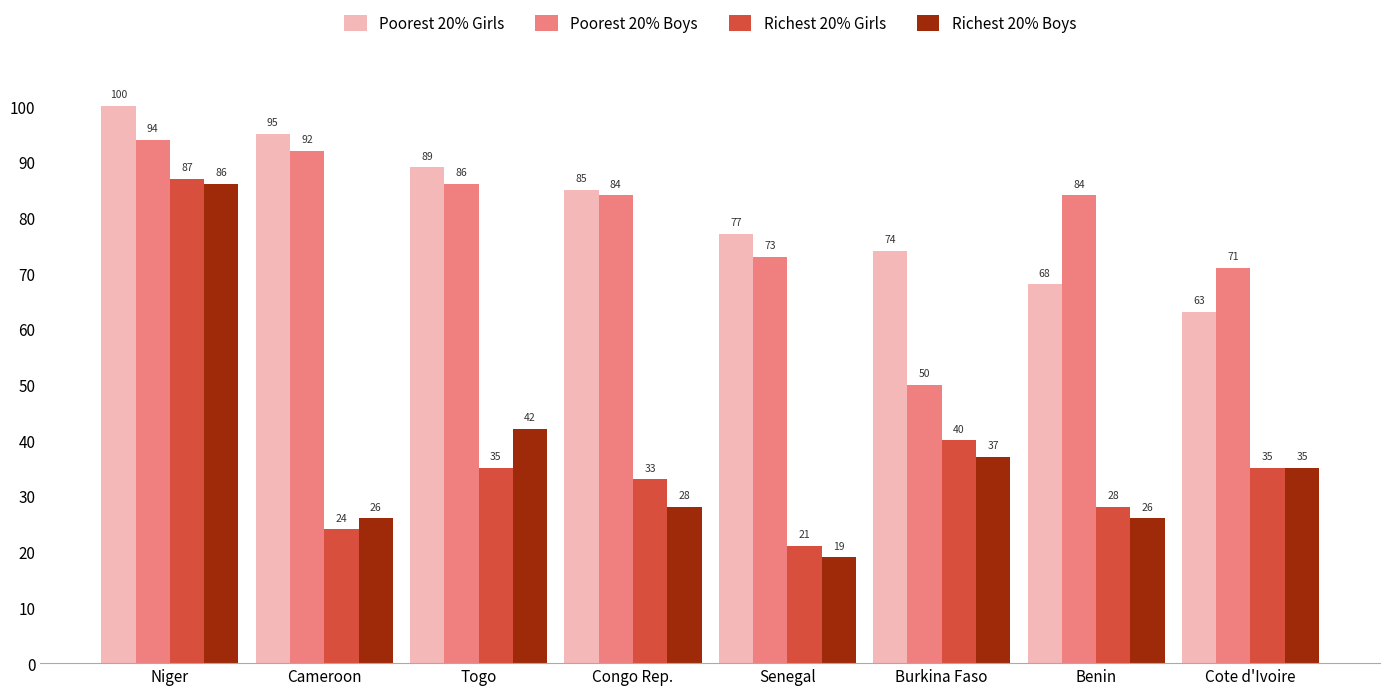

Where is Richest 20% Girls nearest to the value 54?

Burkina Faso